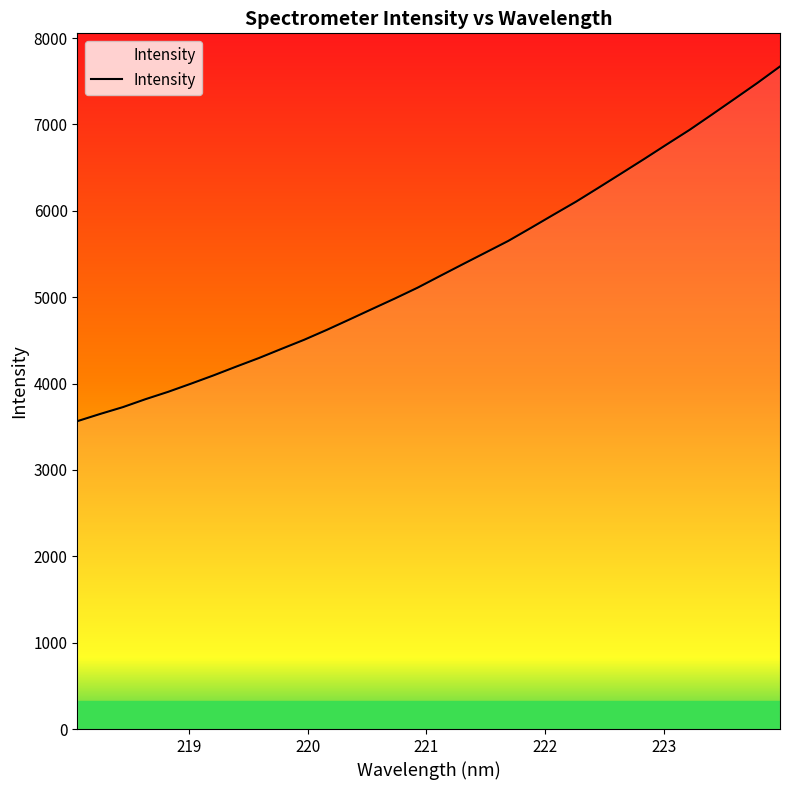

What is the difference between the maximum and minimum values?

4106.4